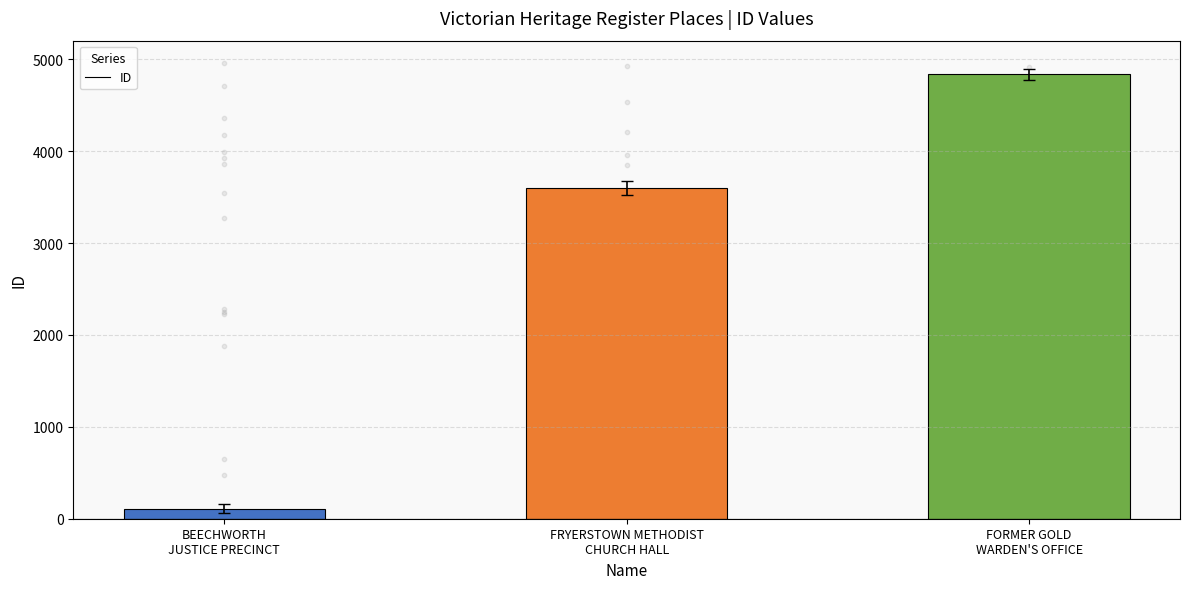

What is the change in value from BEECHWORTH
JUSTICE PRECINCT to FORMER GOLD
WARDEN'S OFFICE?

+4728